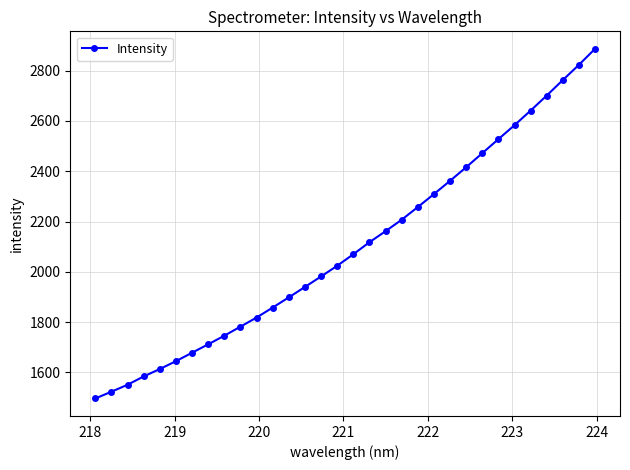

How many data points are less than 2069?

16